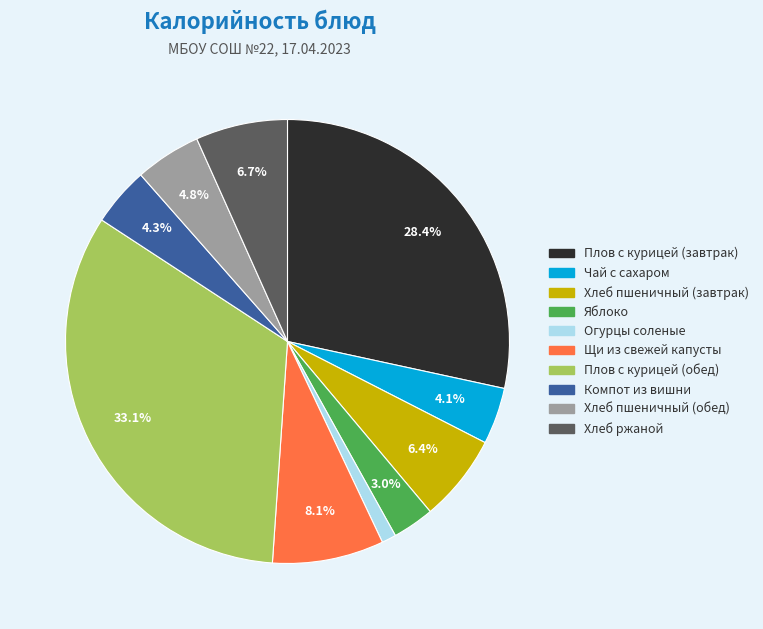

How much of the chart is everything except Хлеб пшеничный (завтрак)?

93.6%